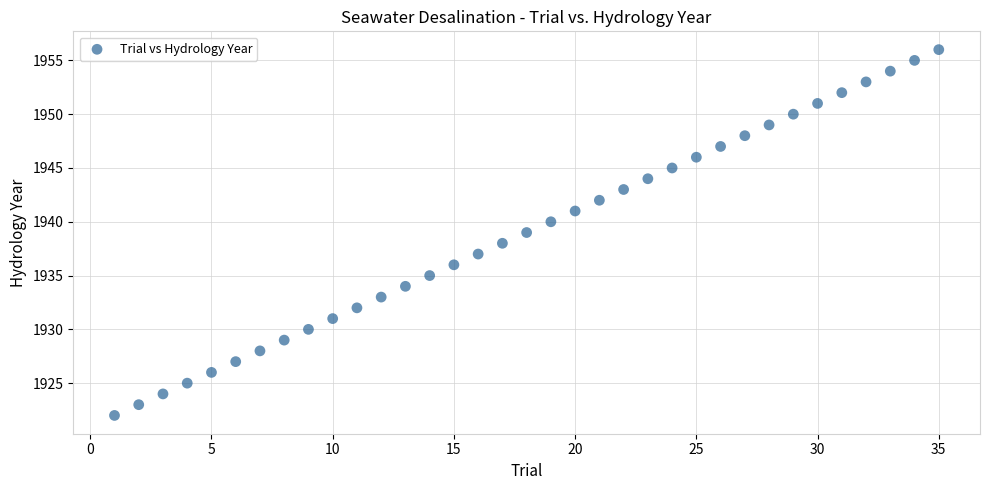

What is the range of X values (max minus min)?

34